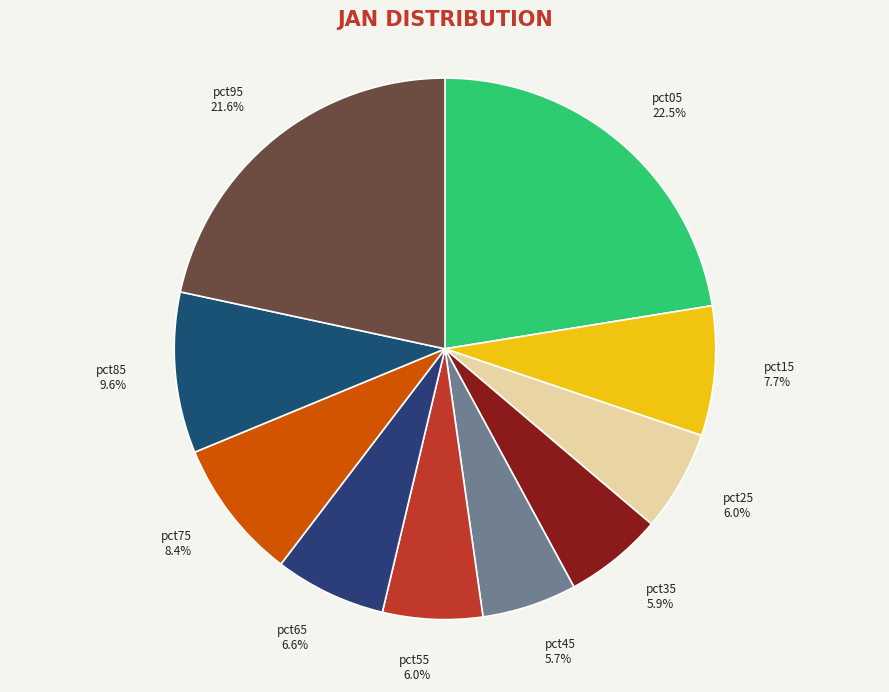

Count the number of slices in the pie.

10